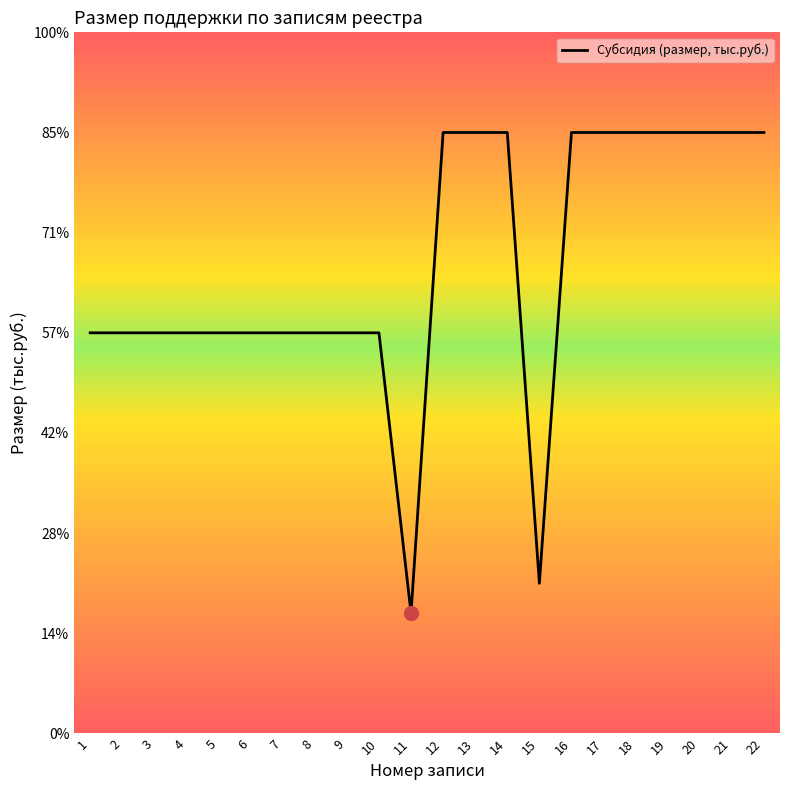

The chart shows a value of 300 at 18. True or false?

True